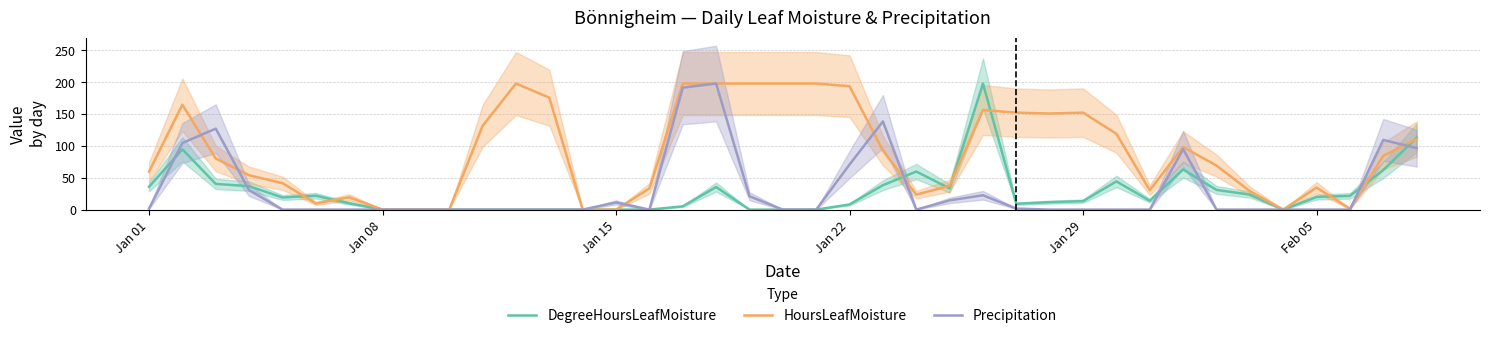

At how many categories does at least one series exceed 70?

20